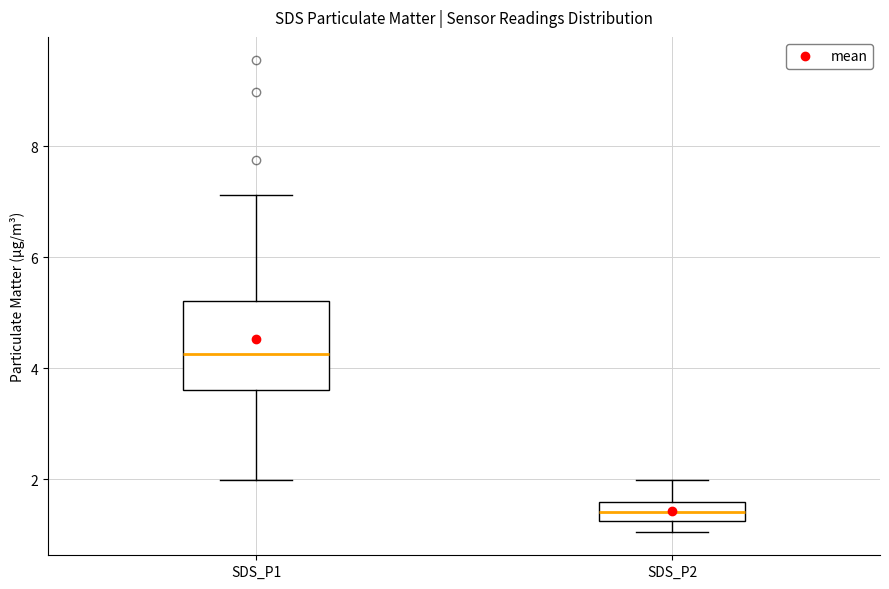

Which box has the highest median line?

SDS_P1